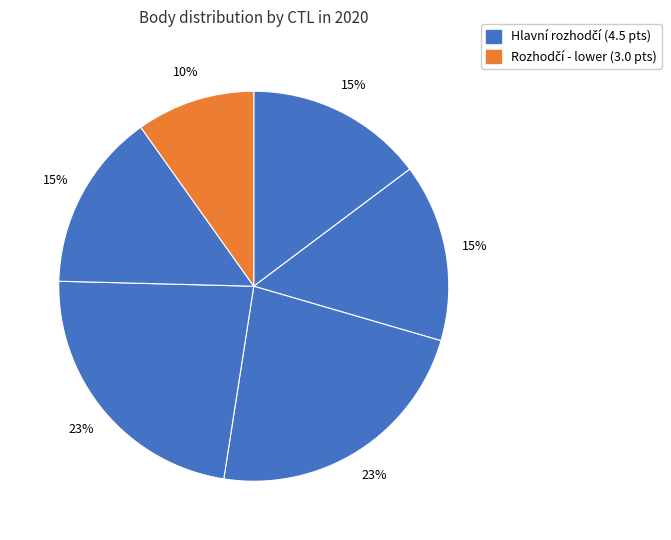

How many segments does this pie chart have?

6